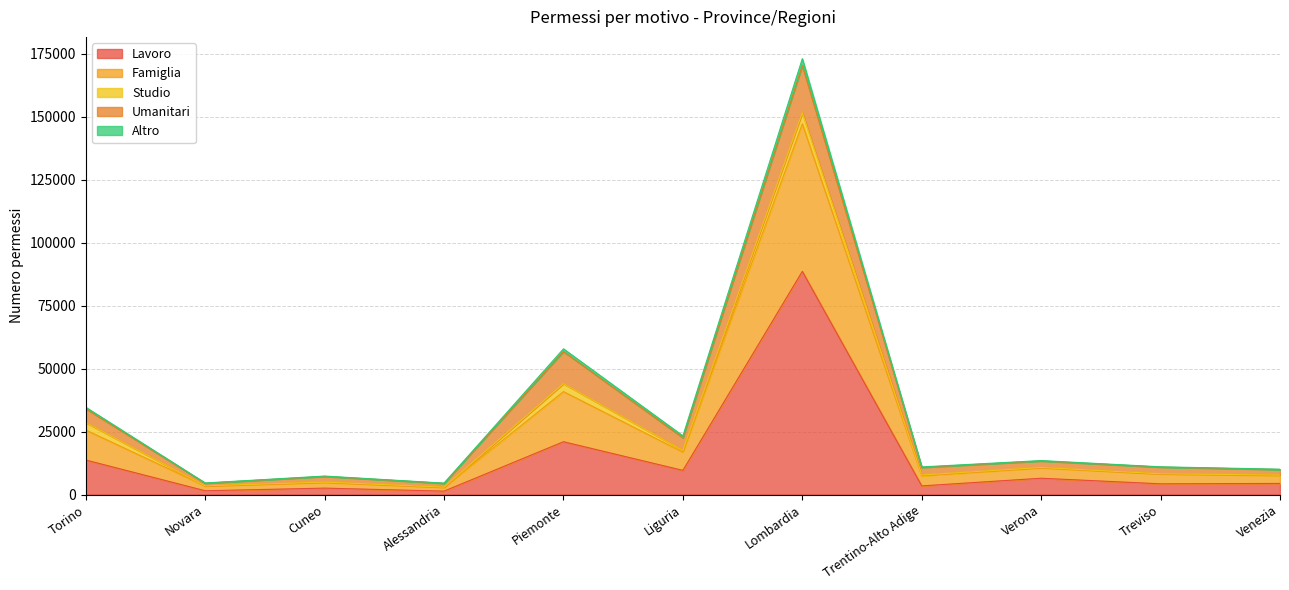

True or false: Famiglia and Lavoro intersect in this chart.

False